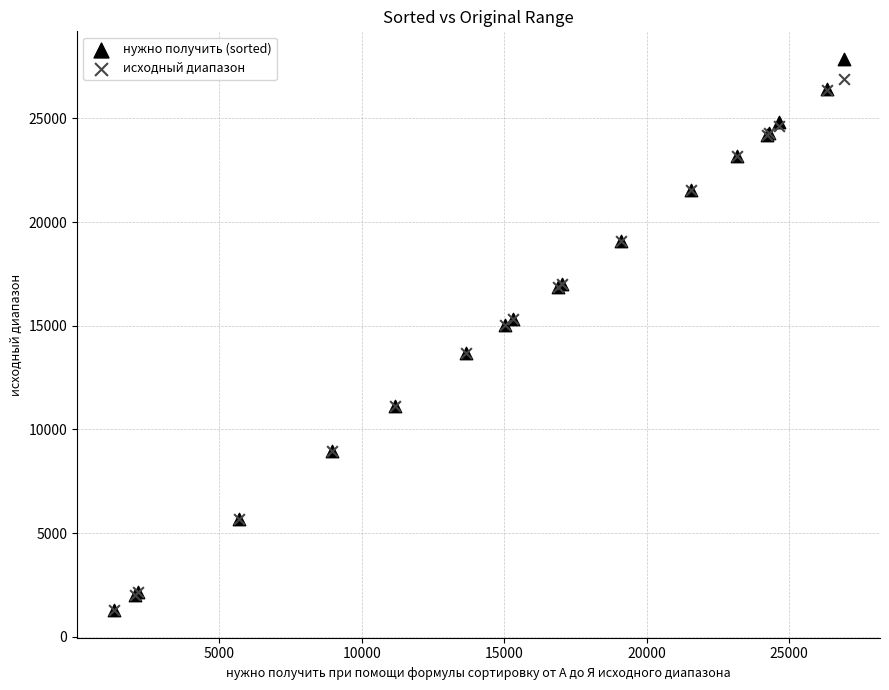

Which series has the widest spread of Y values?

нужно получить (sorted)